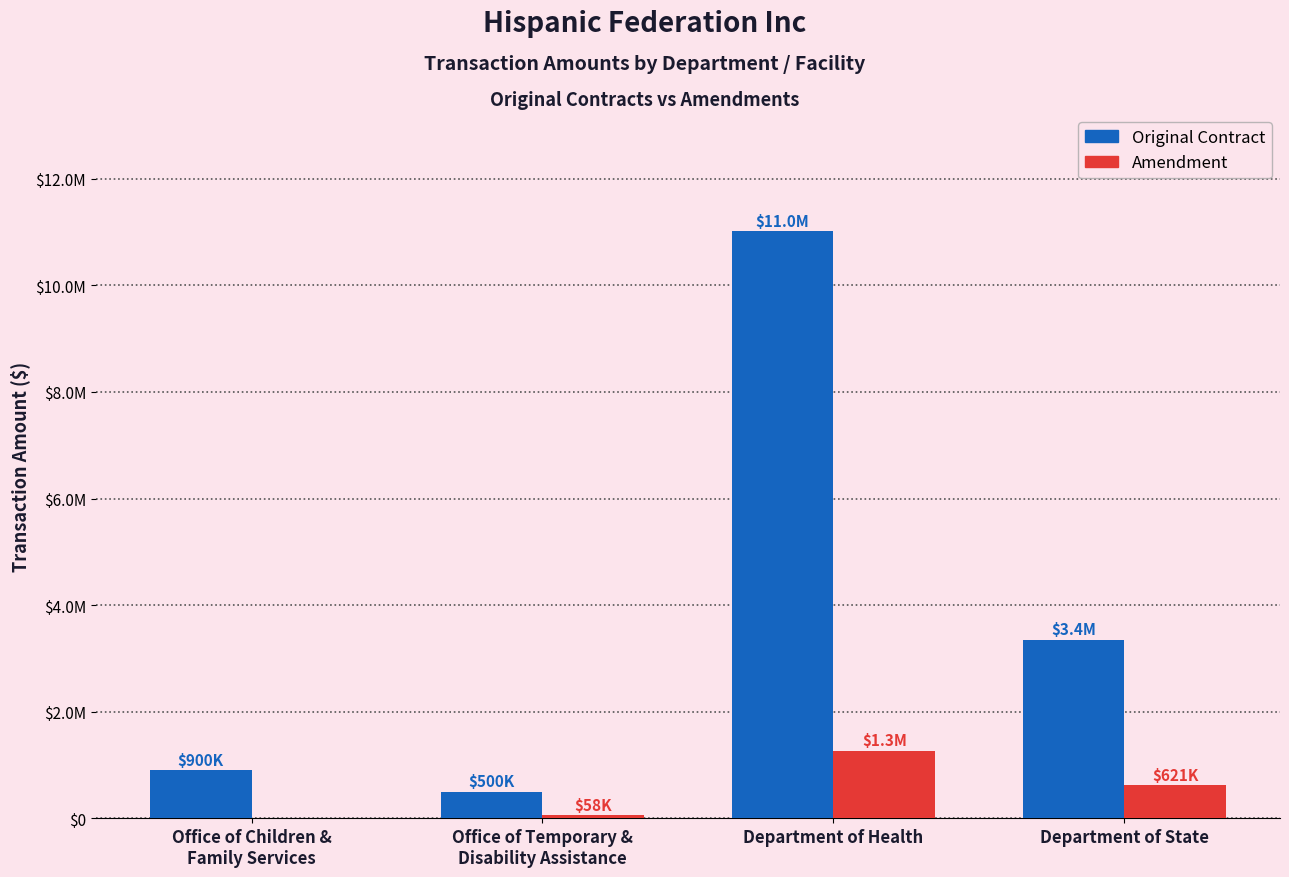

What is the label of the 3rd bar from the left?

Department of Health